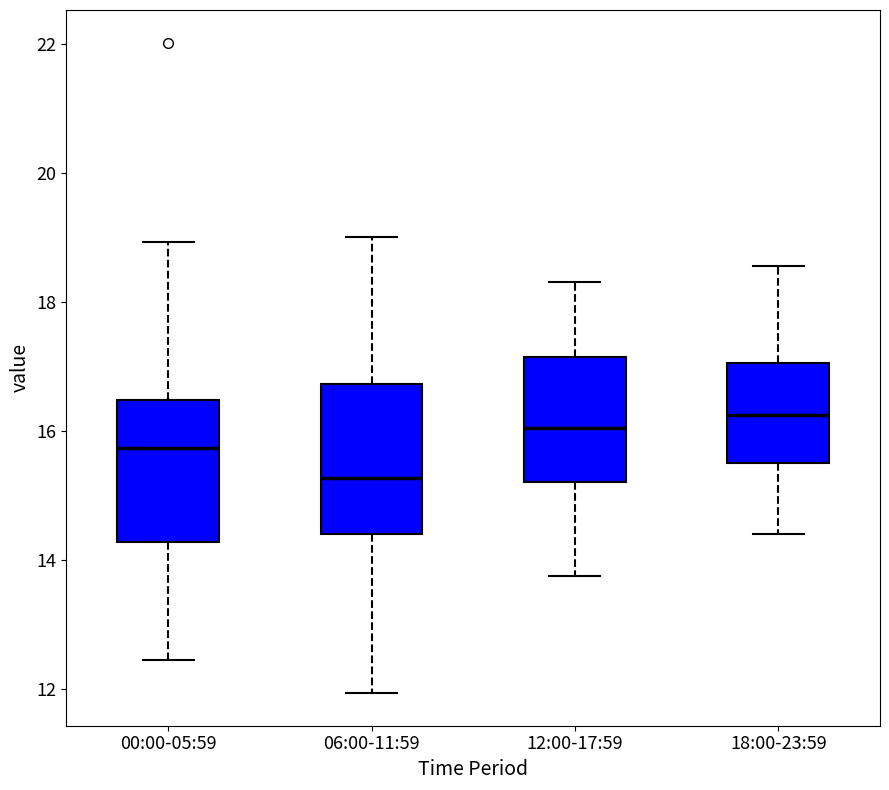

Which box's median line is the lowest?

06:00-11:59